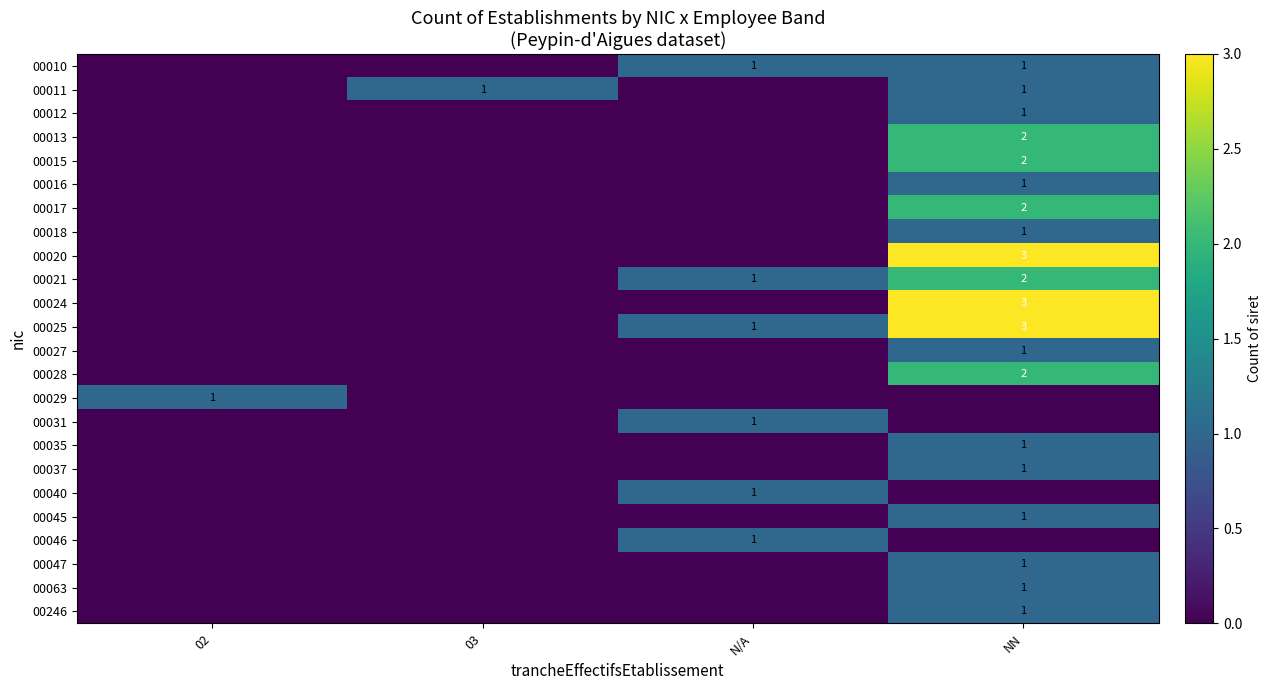

The 00010 series shows 0 at N/A. True or false?

False